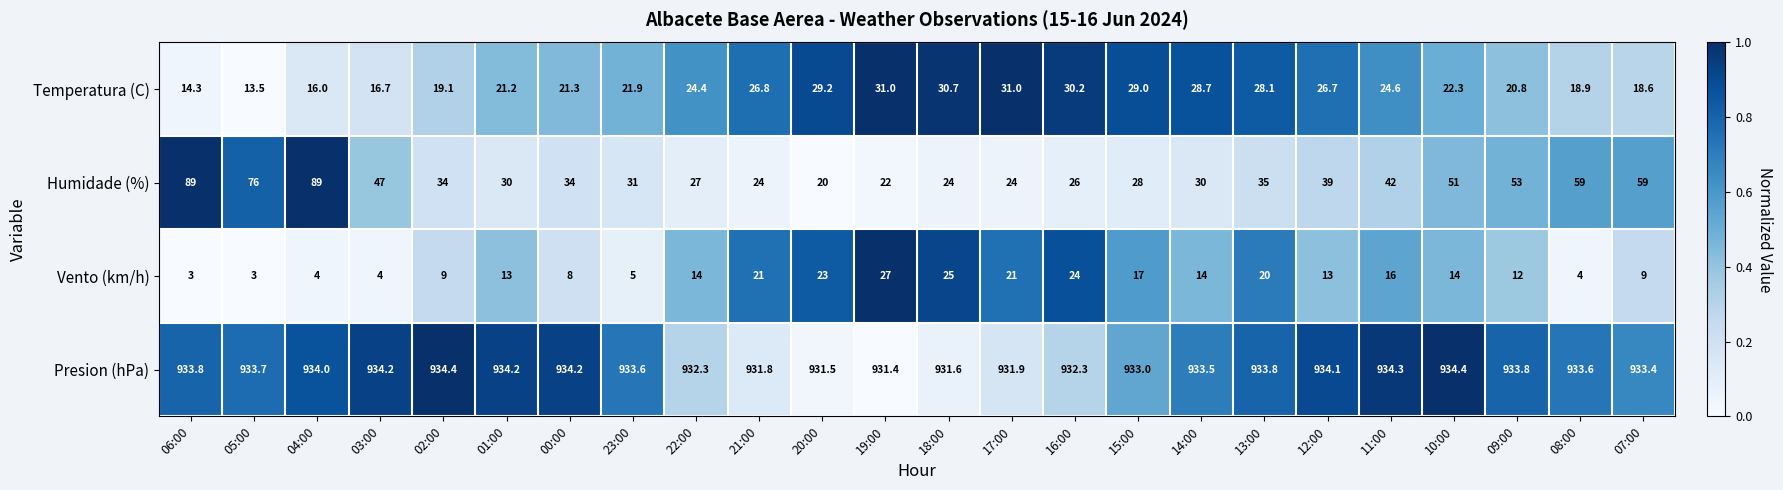

How many data points does each series have?

24